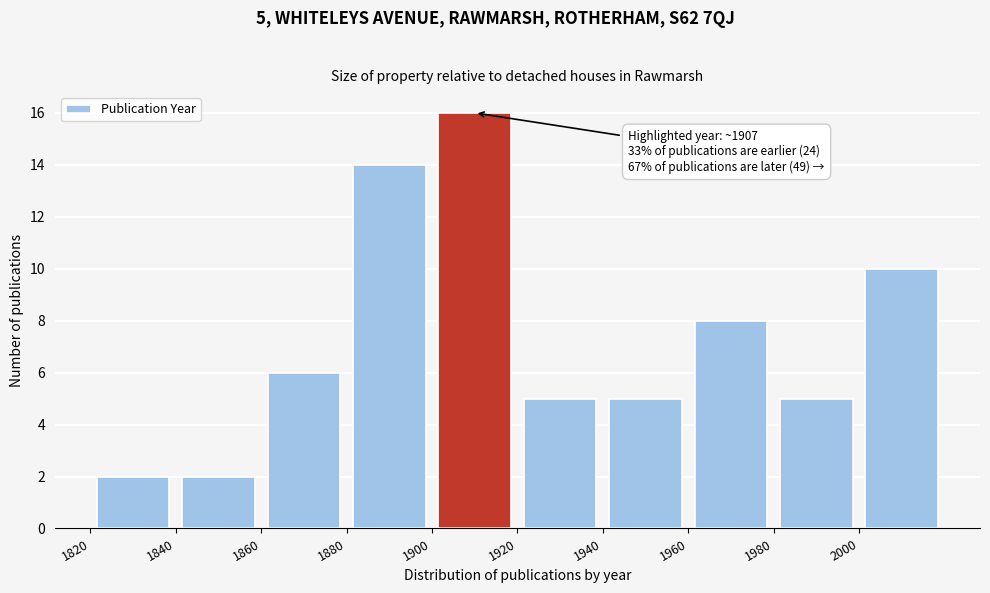

Over which range of the x-axis is the bar tallest?

1900 to 1920